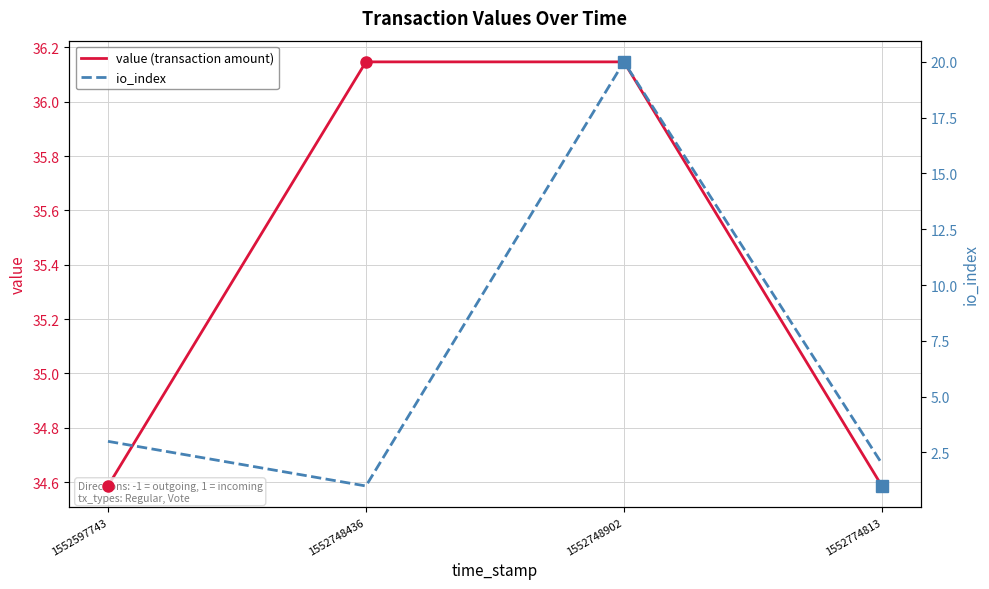

At which category is the sum across all series the highest?

1552748902